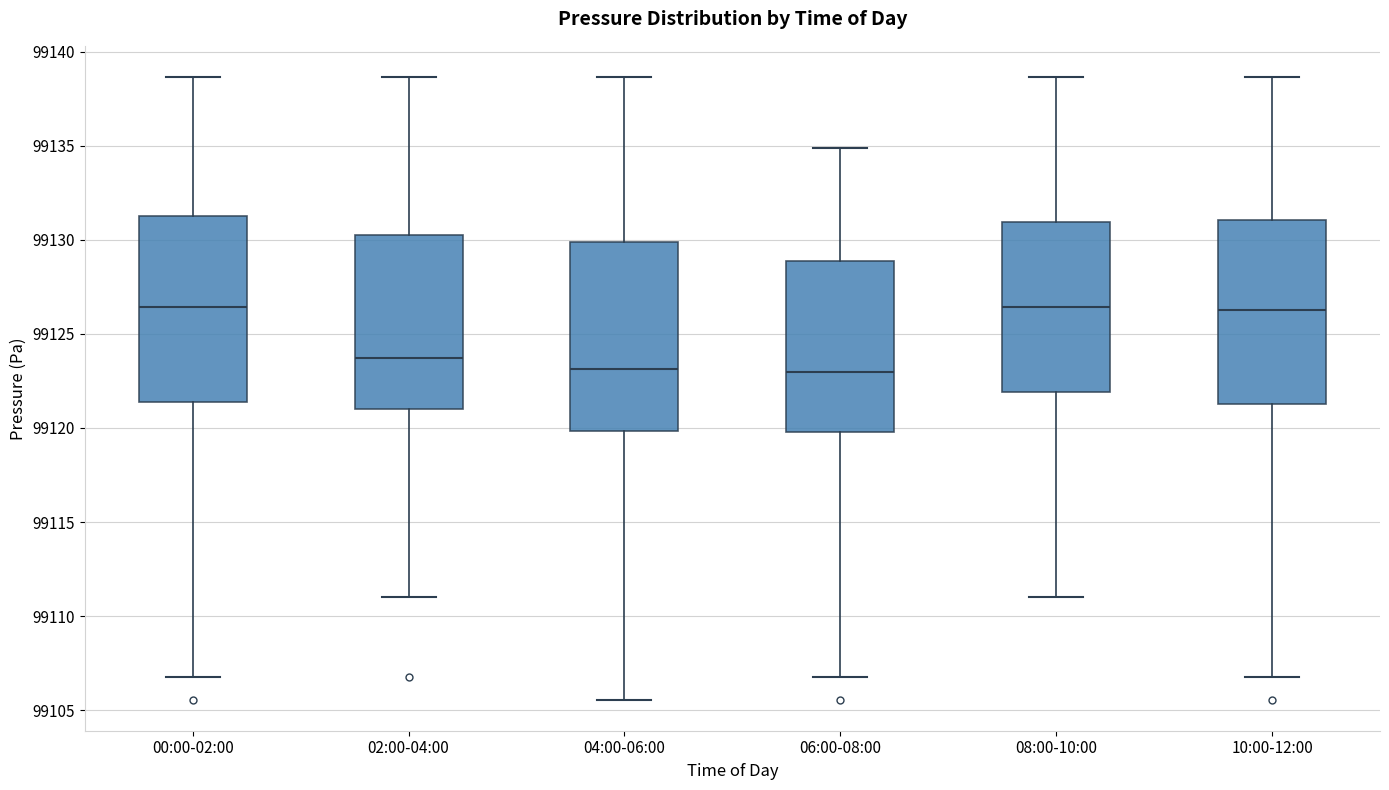

Reading left to right, read every box against the y-axis: the position of its median line, the range the box covers, and the ends of its whiskers. The values are not printed on the chart, so give them approximately, as read against the axis.

00:00-02:00: median 99126.5, box 99121.5 to 99131.5, whiskers 99107.0 to 99138.5
02:00-04:00: median 99123.5, box 99121.0 to 99130.5, whiskers 99111.0 to 99138.5
04:00-06:00: median 99123.0, box 99120.0 to 99130.0, whiskers 99105.5 to 99138.5
06:00-08:00: median 99123.0, box 99120.0 to 99129.0, whiskers 99107.0 to 99135.0
08:00-10:00: median 99126.5, box 99122.0 to 99131.0, whiskers 99111.0 to 99138.5
10:00-12:00: median 99126.5, box 99121.5 to 99131.0, whiskers 99107.0 to 99138.5